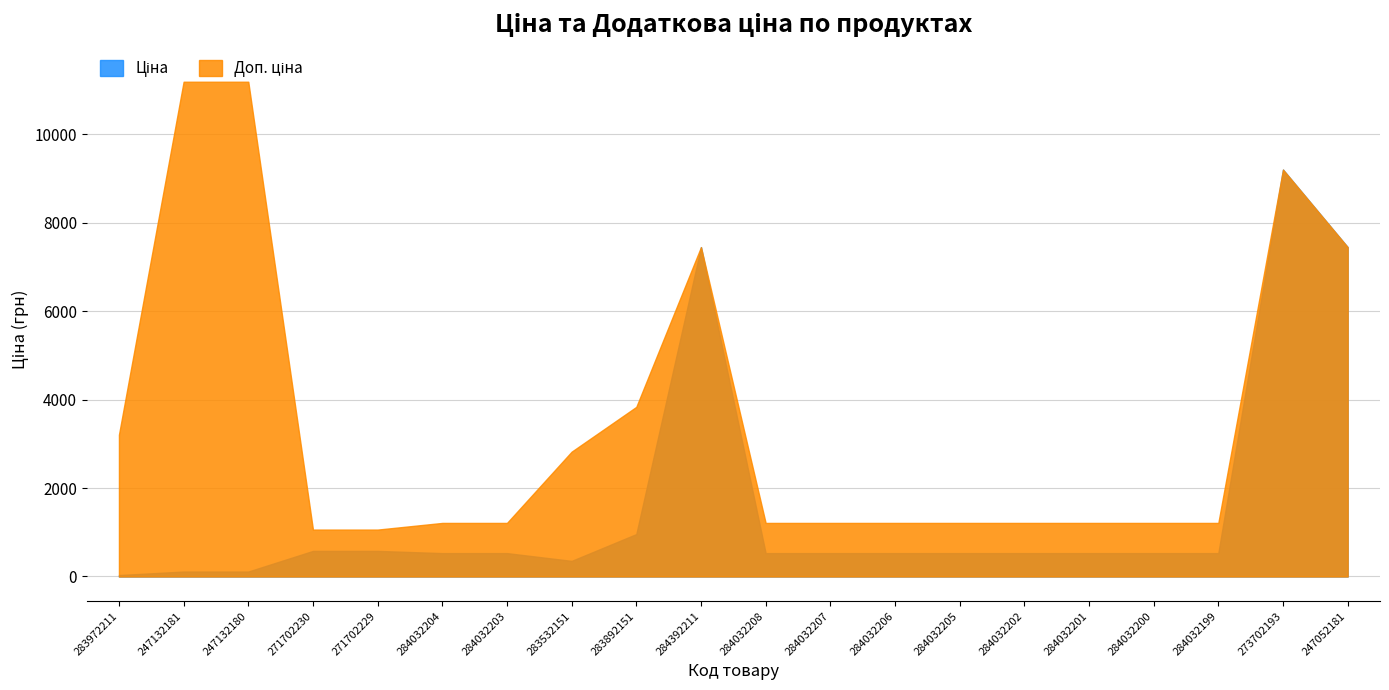

Reading left to right, what are all the values shown in this chart?

Ціна: 283972211=32.0	247132181=111.8	247132180=111.8	271702230=578.1	271702229=578.1	284032204=528.2	284032203=528.2	283532151=352.6	283892151=958.4	284392211=7444.6	284032208=528.2	284032207=528.2	284032206=528.2	284032205=528.2	284032202=528.2	284032201=528.2	284032200=528.2	284032199=528.2	273702193=9196.3	247052181=7444.6
Доп. ціна: 283972211=3205.0	247132181=11182.0	247132180=11182.0	271702230=1060.0	271702229=1060.0	284032204=1210.7	284032203=1210.7	283532151=2821.2	283892151=3833.8	284392211=7444.6	284032208=1210.7	284032207=1210.7	284032206=1210.7	284032205=1210.7	284032202=1210.7	284032201=1210.7	284032200=1210.7	284032199=1210.7	273702193=9196.3	247052181=7444.6